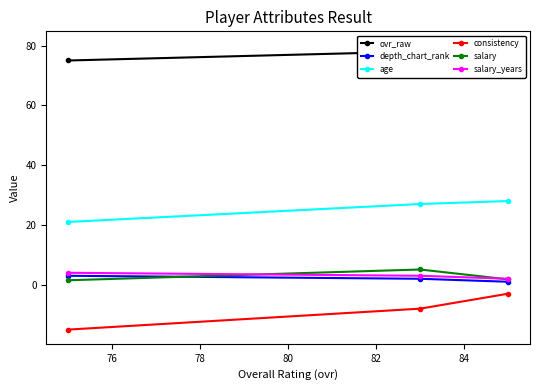

What is the value of the age point at the 2nd from the left?

27.0